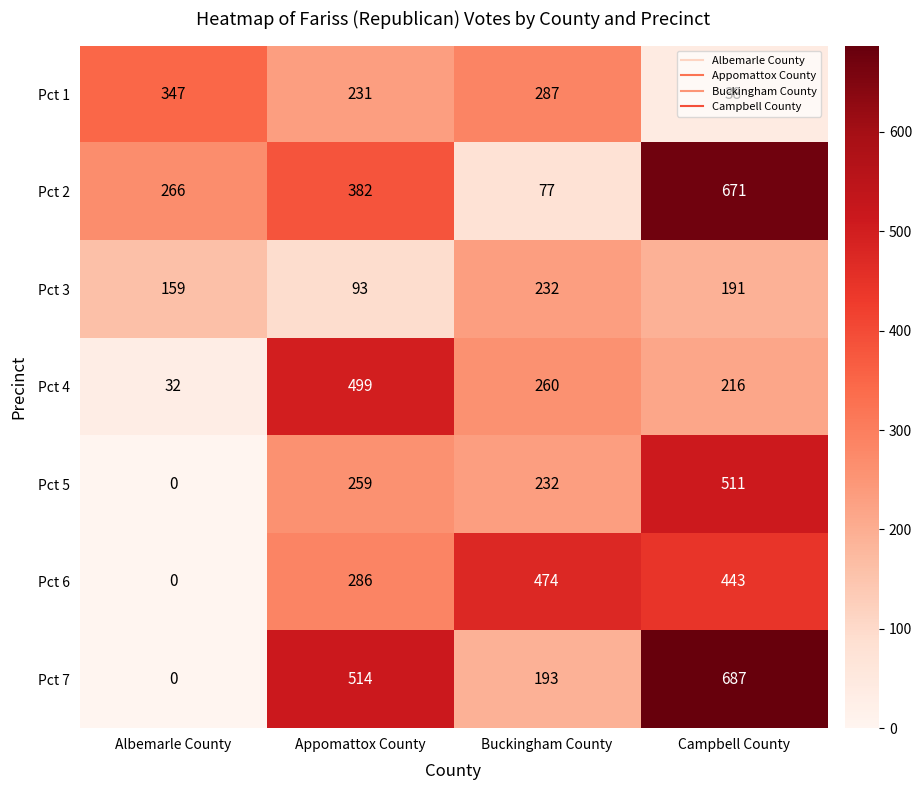

What value does the Pct 3 series have at Buckingham County?

232